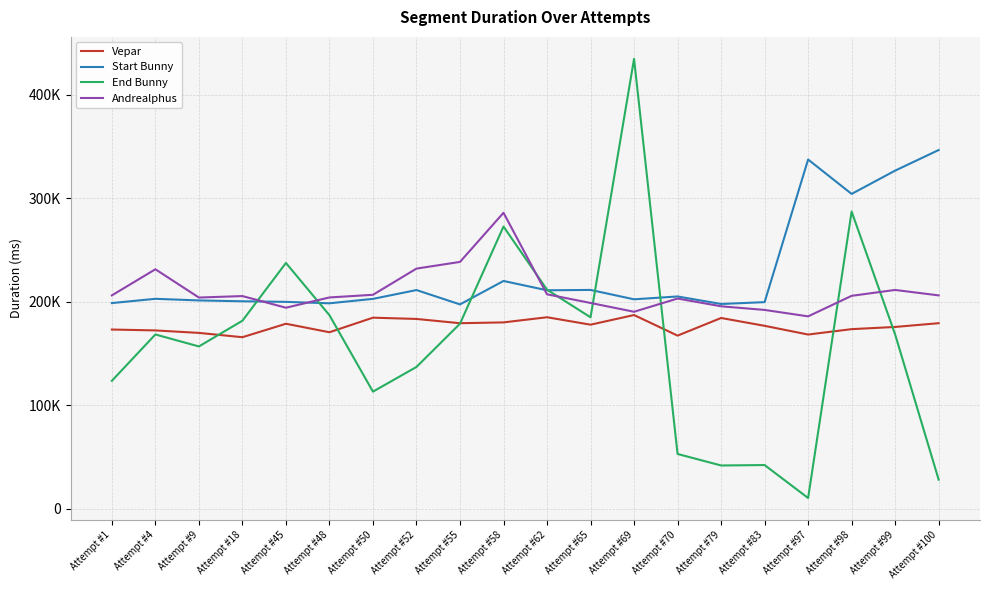

Reading left to right, extract all data points from this chart.

Vepar: Attempt #1=173261	Attempt #4=172408	Attempt #9=170011	Attempt #18=165843	Attempt #45=178853	Attempt #48=170641	Attempt #50=184720	Attempt #52=183488	Attempt #55=179372	Attempt #58=180160	Attempt #62=185134	Attempt #65=177948	Attempt #69=187279	Attempt #70=167379	Attempt #79=184421	Attempt #83=176847	Attempt #97=168429	Attempt #98=173638	Attempt #99=175761	Attempt #100=179393
Start Bunny: Attempt #1=198822	Attempt #4=202940	Attempt #9=201378	Attempt #18=200562	Attempt #45=199994	Attempt #48=198615	Attempt #50=202882	Attempt #52=211400	Attempt #55=197551	Attempt #58=220178	Attempt #62=211181	Attempt #65=211527	Attempt #69=202454	Attempt #70=205219	Attempt #79=197961	Attempt #83=199723	Attempt #97=337517	Attempt #98=304277	Attempt #99=326792	Attempt #100=346687
End Bunny: Attempt #1=123728	Attempt #4=168498	Attempt #9=156927	Attempt #18=181772	Attempt #45=237588	Attempt #48=187097	Attempt #50=113253	Attempt #52=137117	Attempt #55=178886	Attempt #58=272750	Attempt #62=211771	Attempt #65=185066	Attempt #69=434778	Attempt #70=53051	Attempt #79=41918	Attempt #83=42334	Attempt #97=10478	Attempt #98=287246	Attempt #99=168497	Attempt #100=28234
Andrealphus: Attempt #1=206244	Attempt #4=231494	Attempt #9=204172	Attempt #18=205585	Attempt #45=194338	Attempt #48=204259	Attempt #50=206829	Attempt #52=232133	Attempt #55=238597	Attempt #58=286064	Attempt #62=207283	Attempt #65=198930	Attempt #69=190433	Attempt #70=203206	Attempt #79=195723	Attempt #83=192199	Attempt #97=185988	Attempt #98=205832	Attempt #99=211504	Attempt #100=206244